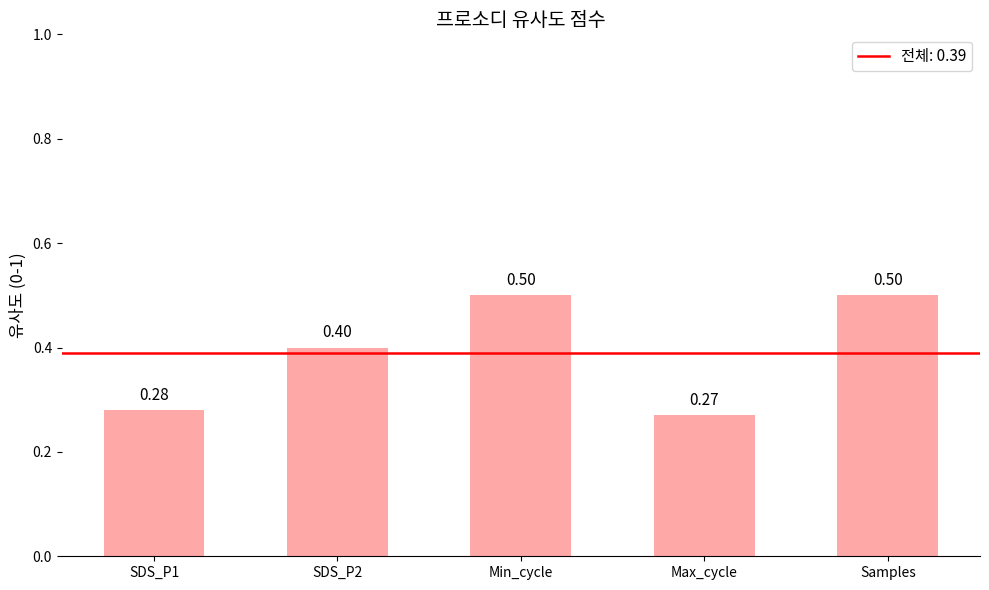

What is the average value?

0.4